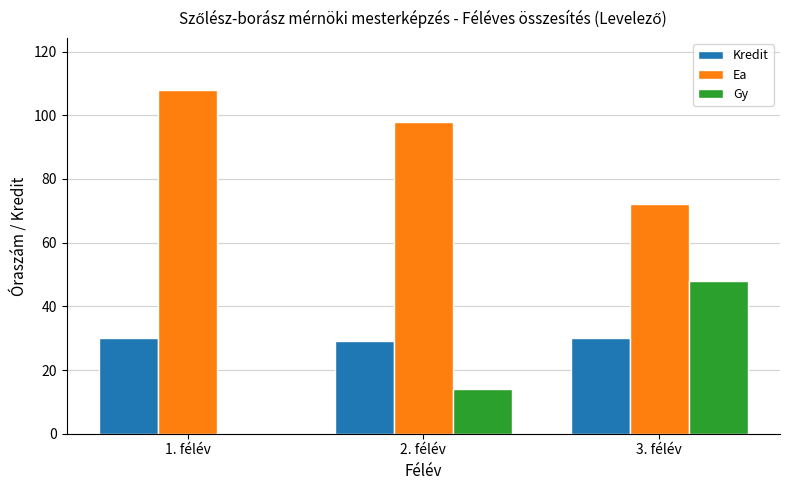

How many groups of bars are there?

3